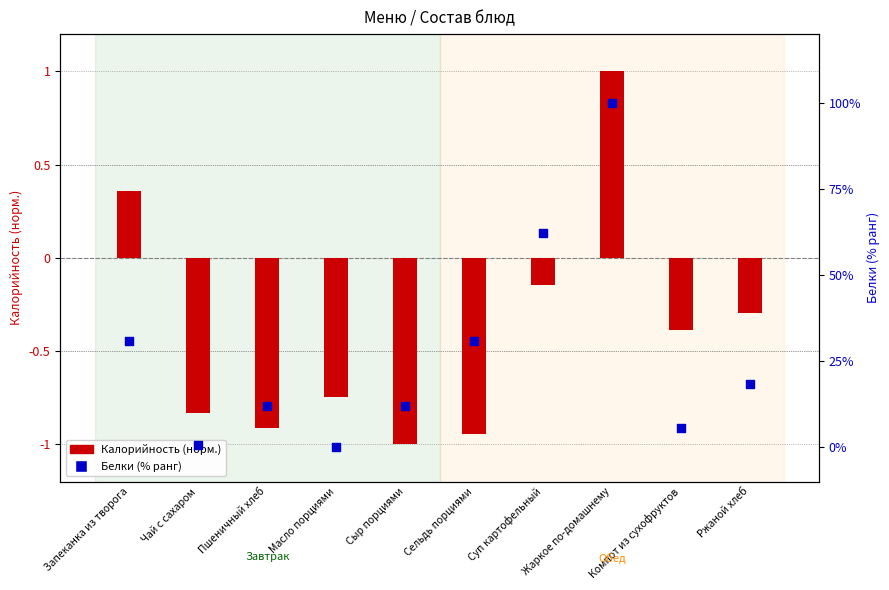

Which series contains the lowest Y value?

Калорийность (норм.)